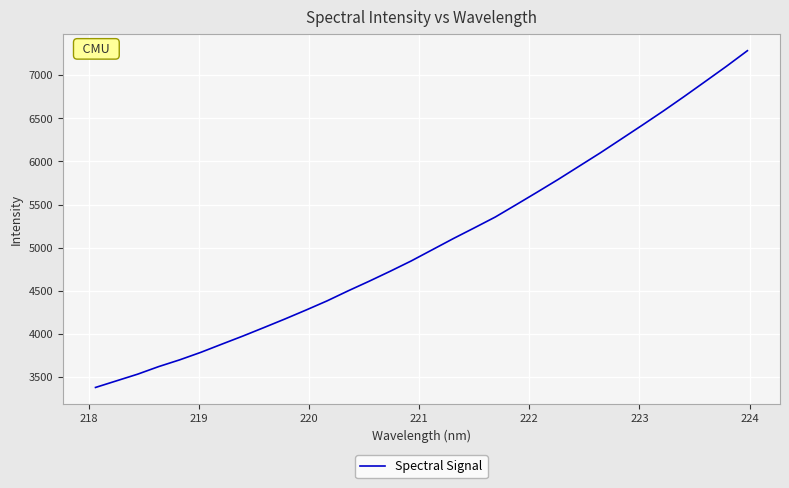

What is the minimum value shown in the chart?

3378.7